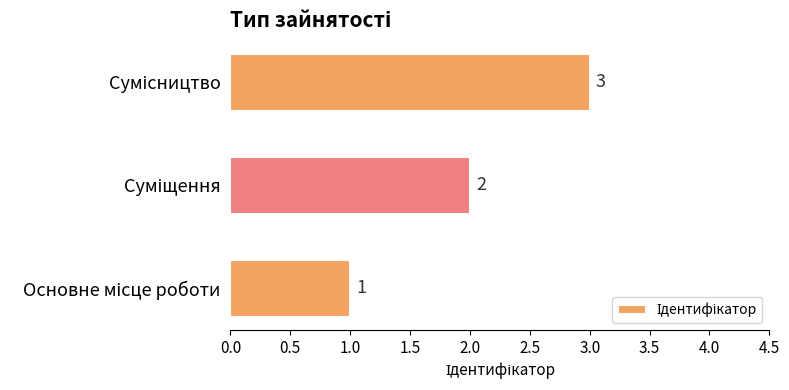

Count the values in the range 1 to 3.

3